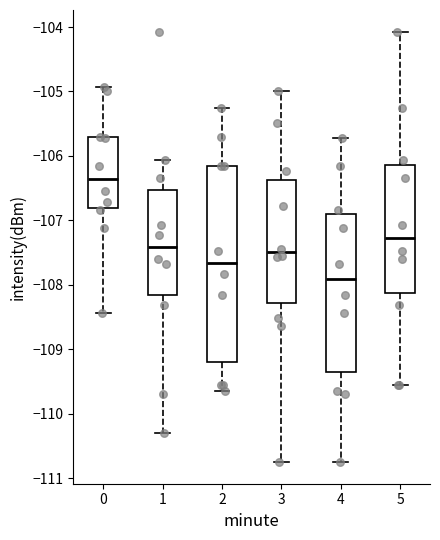

Which box's median line is the highest?

0